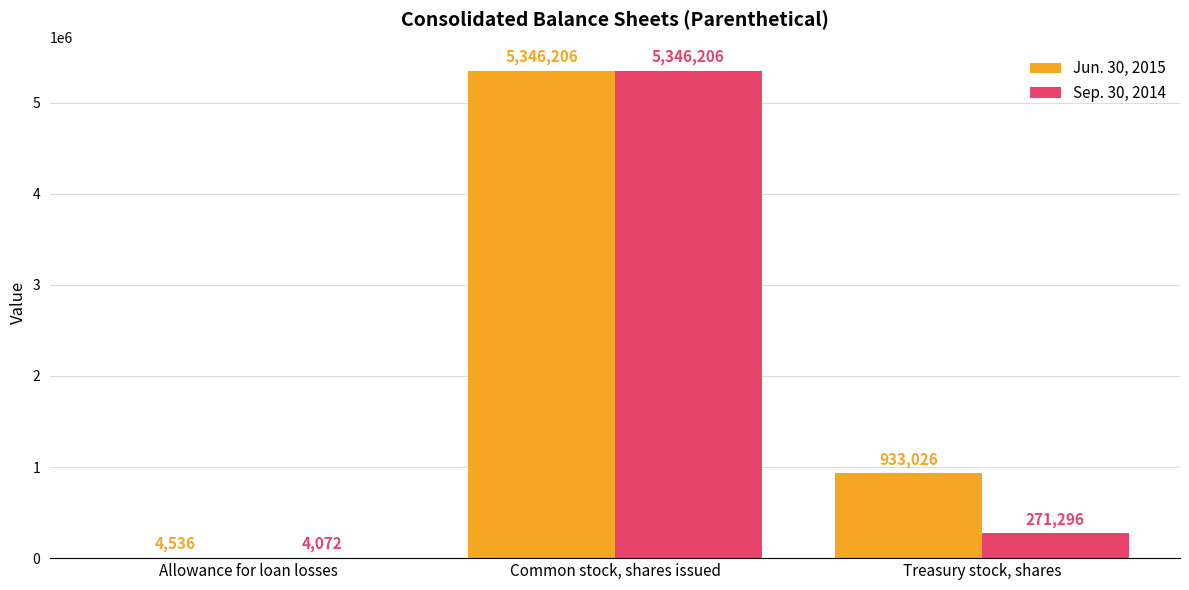

How many groups of bars are there?

3